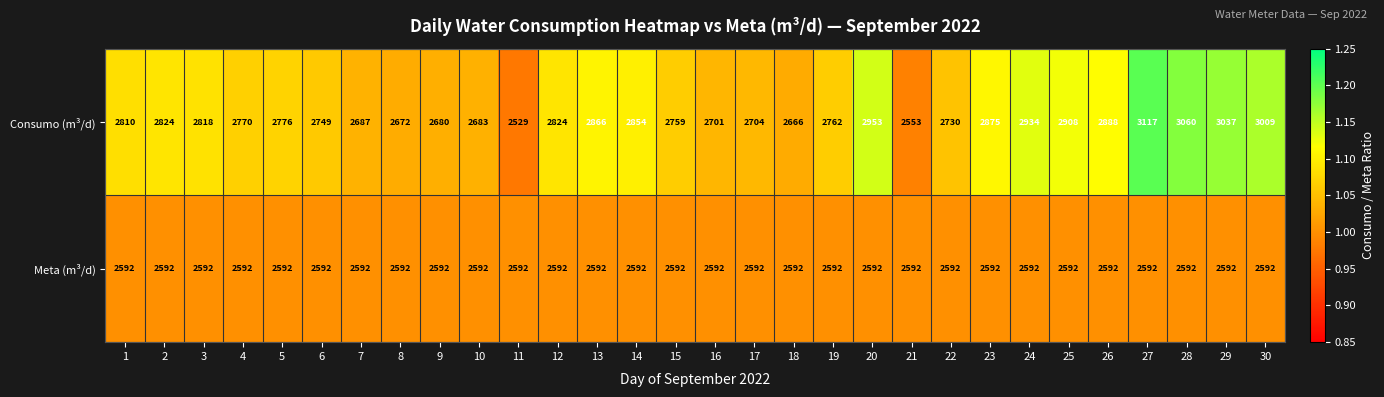

What value does the Meta (m³/d) series have at 1?

2592